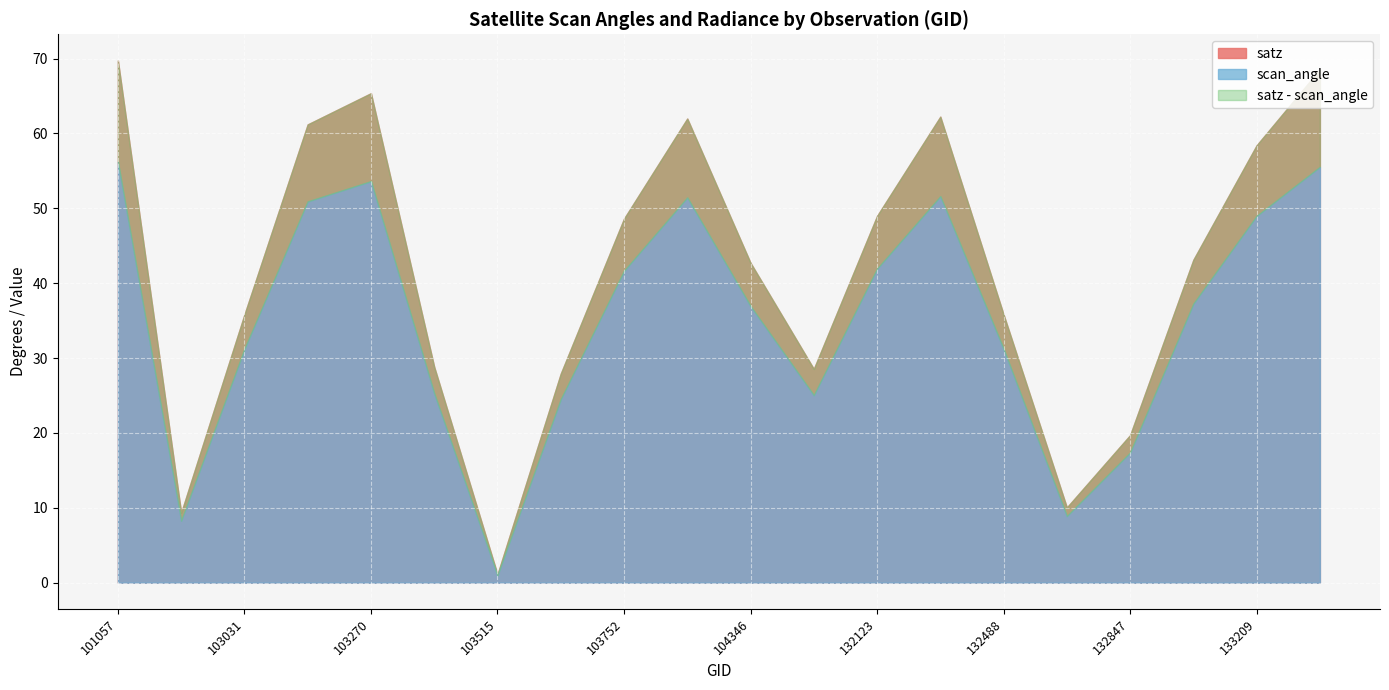

What is the difference between the second highest and second lowest values in the satz series?

59.2